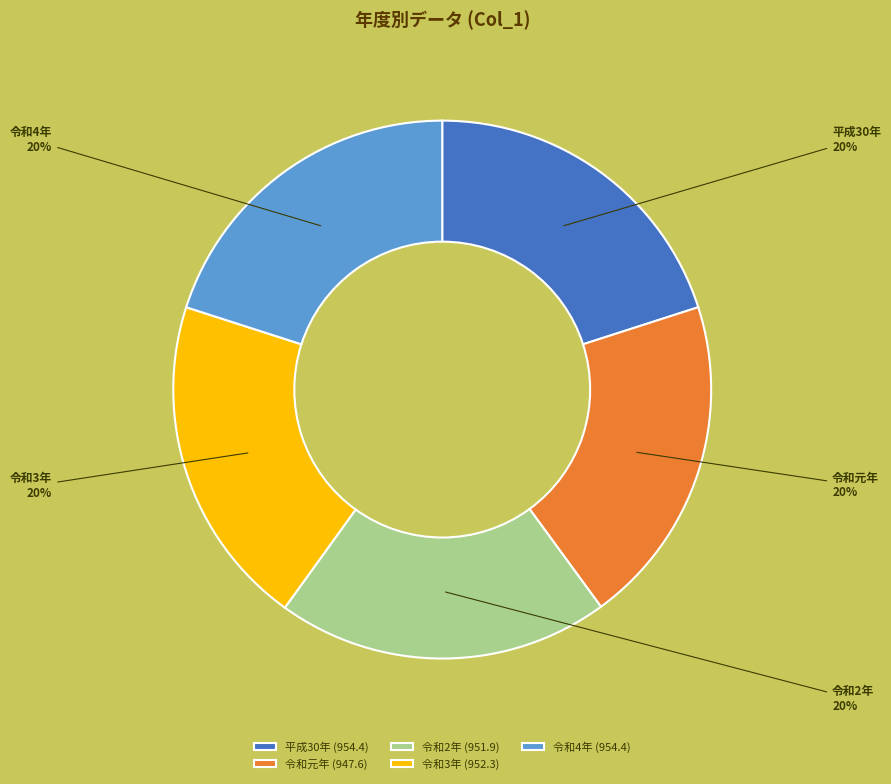

Does 令和2年 represent more than half of the total?

No